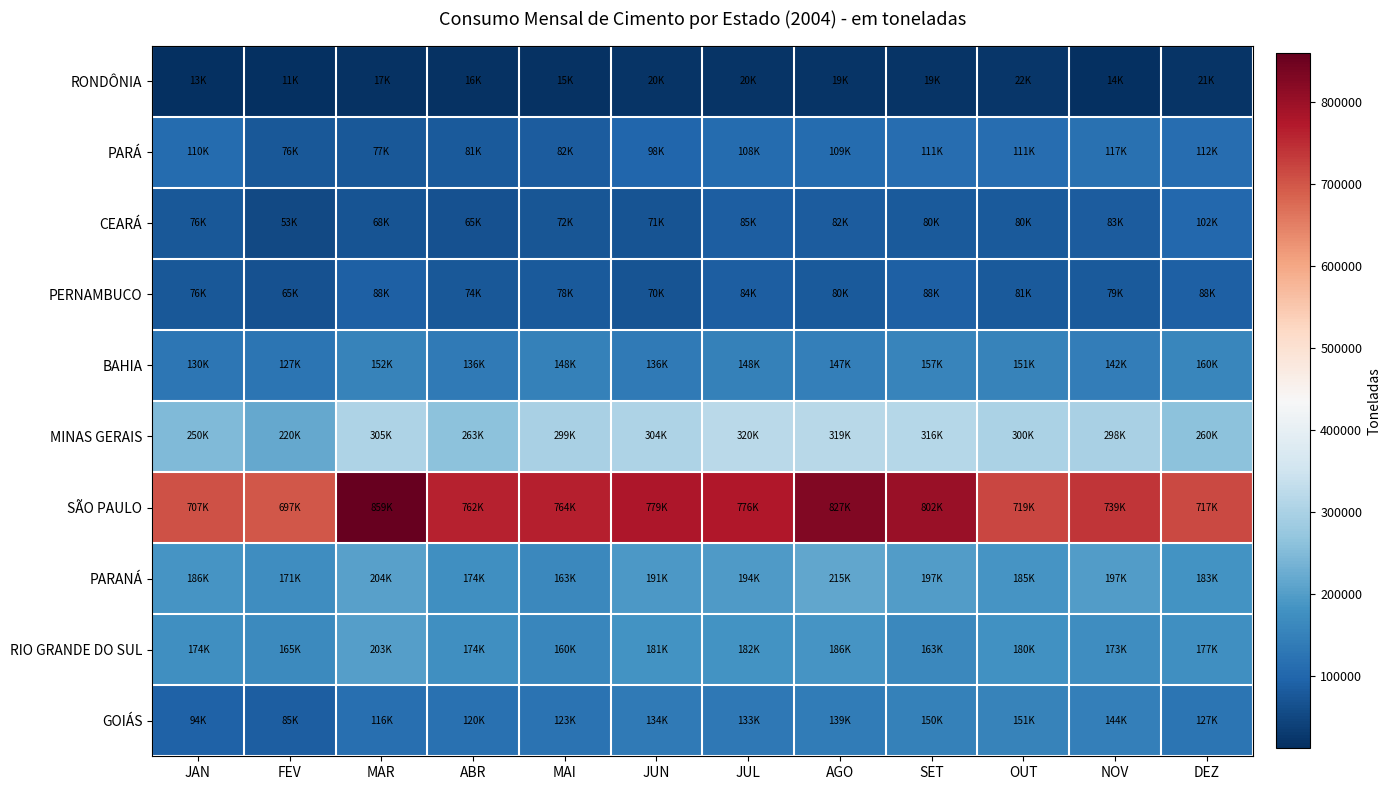

Rank the series by their maximum value, from lowest to highest.

RONDÔNIA, PERNAMBUCO, CEARÁ, PARÁ, GOIÁS, BAHIA, RIO GRANDE DO SUL, PARANÁ, MINAS GERAIS, SÃO PAULO